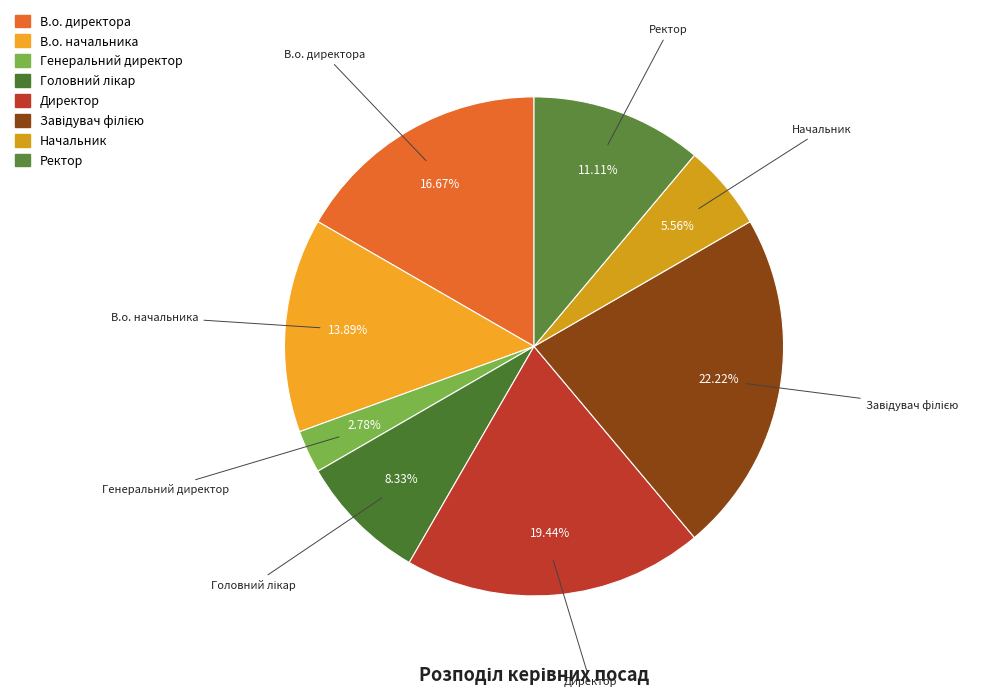

How many segments does this pie chart have?

8